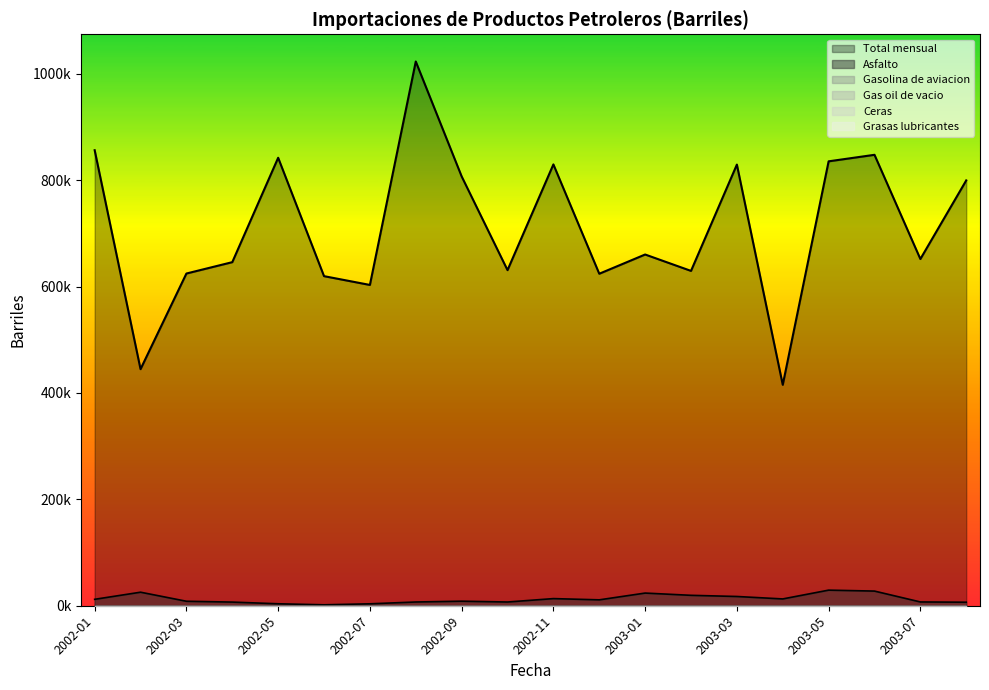

Rank the categories by Asfalto value from highest to lowest.

2003-05, 2003-06, 2002-02, 2003-01, 2003-02, 2003-03, 2002-11, 2003-04, 2002-01, 2002-12, 2002-09, 2002-03, 2003-07, 2002-08, 2002-10, 2002-04, 2003-08, 2002-05, 2002-07, 2002-06